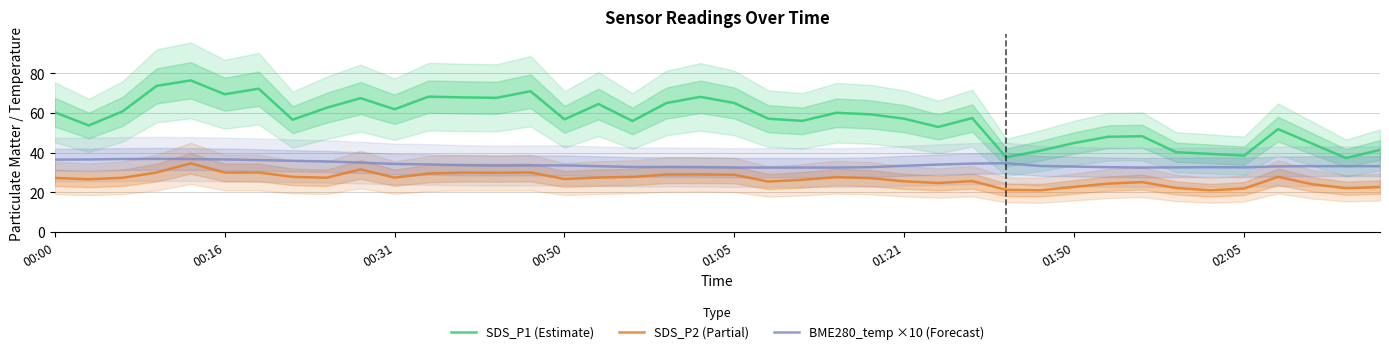

What is the lowest value of the SDS_P2 (Partial) series?

21.1